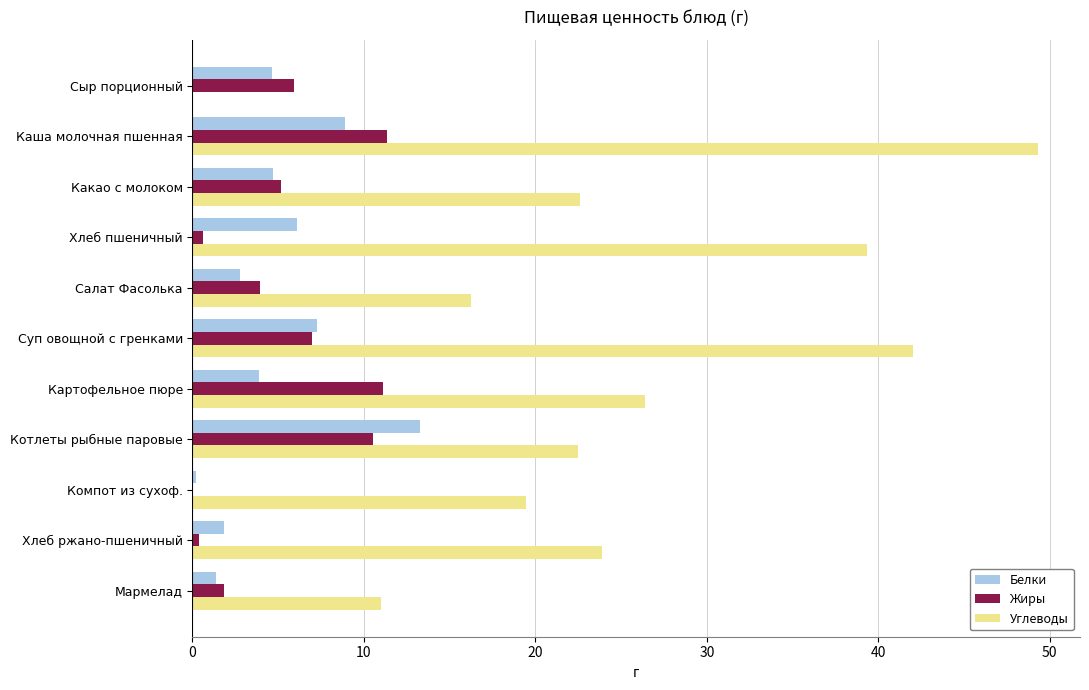

What value does the Белки series have at Сыр порционный?

4.6